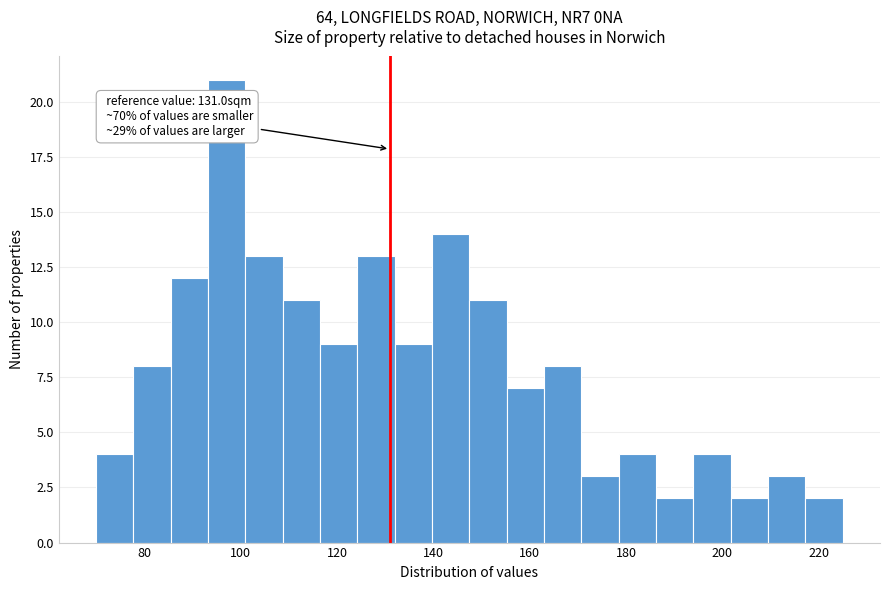

Read against the x-axis, roughly where is the centre of the tallest bar?

98